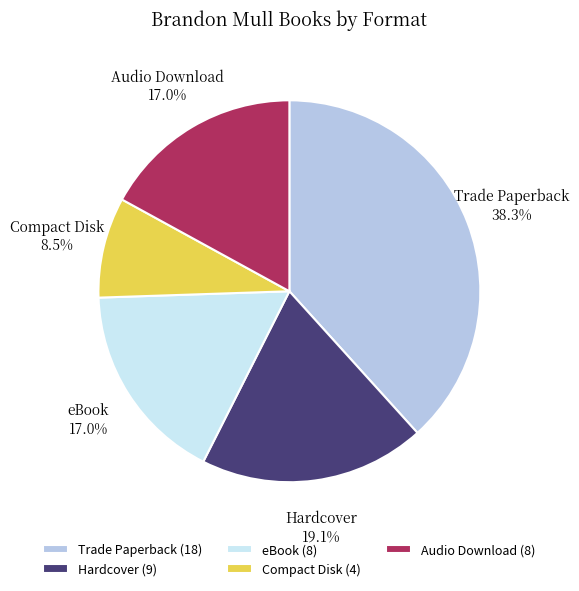

Count the number of slices in the pie.

5